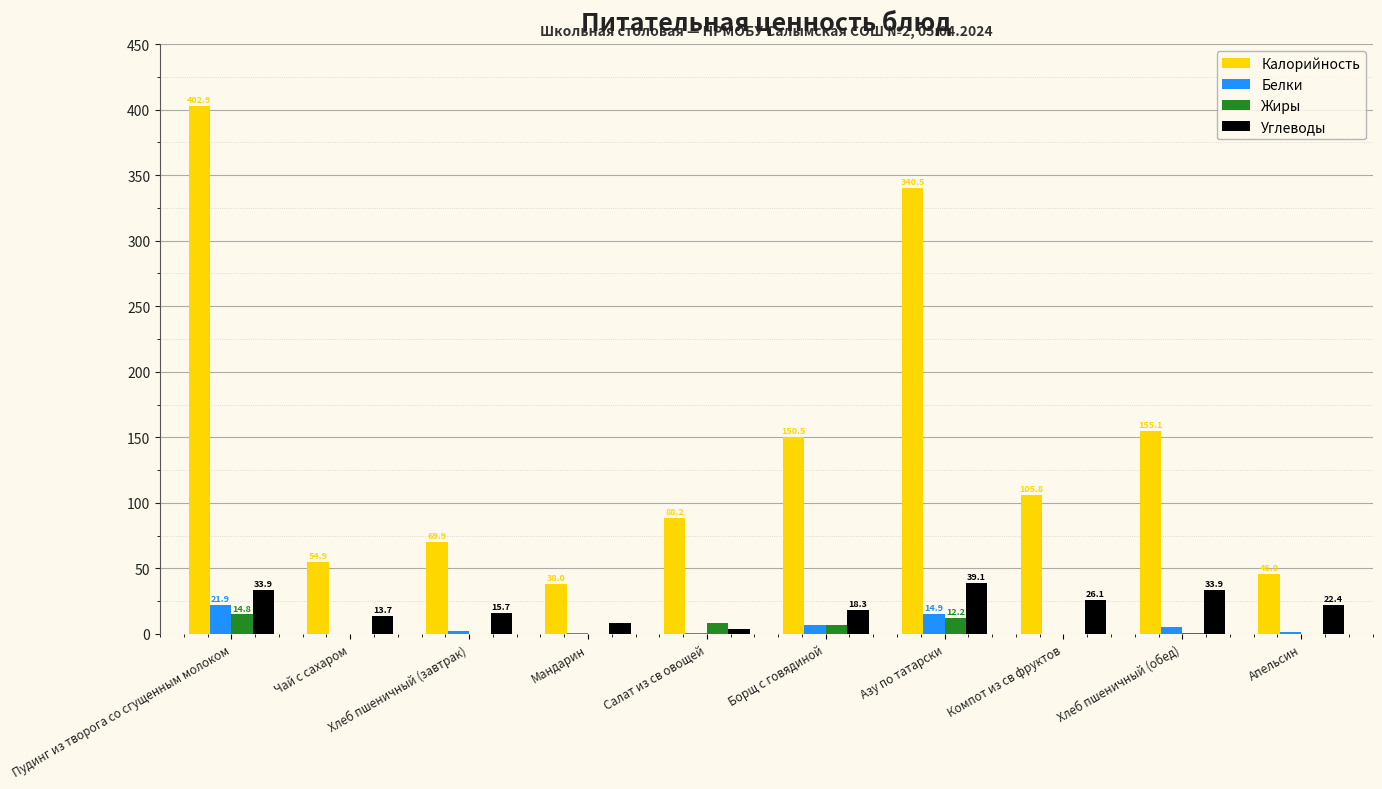

At which category is the sum across all series the highest?

Пудинг из творога со сгущенным молоком